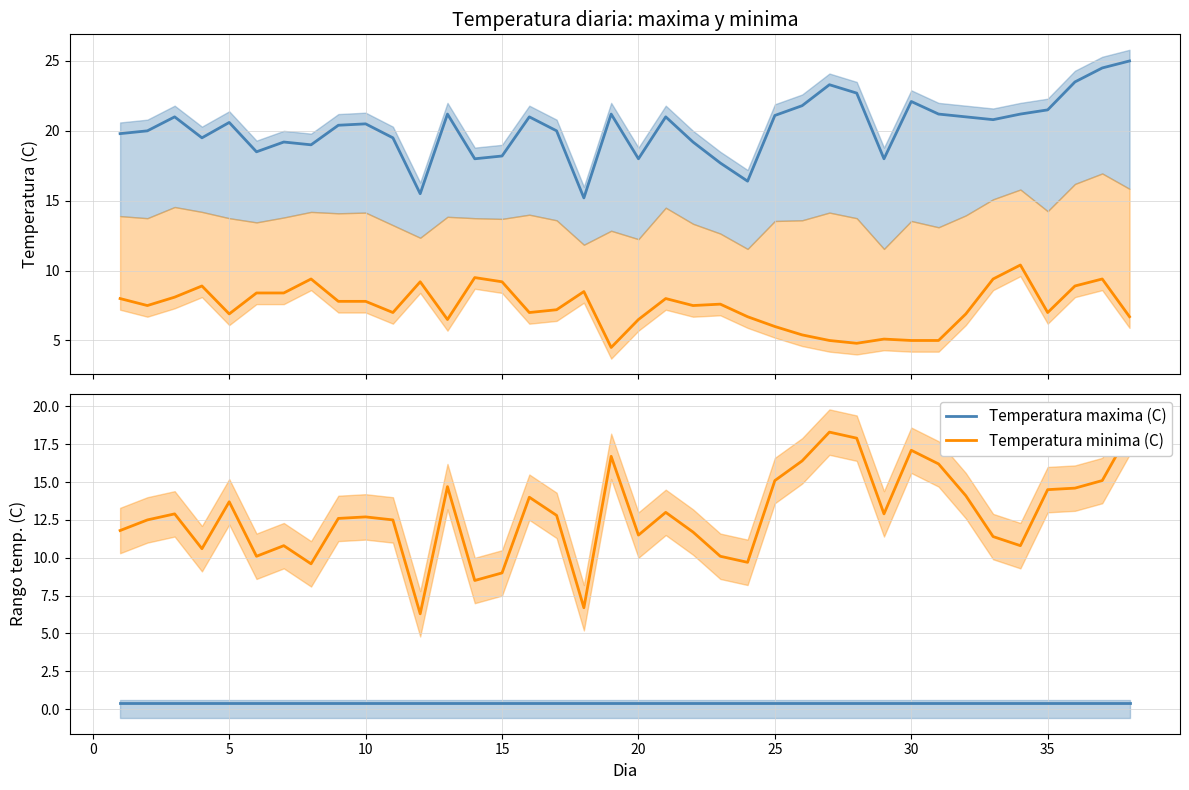

Reading right to left, extract all data points from this chart.

Temperatura maxima (C): 38=25.0	37=24.5	36=23.5	35=21.5	34=21.2	33=20.8	32=21.0	31=21.2	30=22.1	29=18.0	28=22.7	27=23.3	26=21.8	25=21.1	24=16.4	23=17.7	22=19.2	21=21.0	20=18.0	19=21.2	18=15.2	17=20.0	16=21.0	15=18.2	14=18.0	13=21.2	12=15.5	11=19.5	10=20.5	9=20.4	8=19.0	7=19.2	6=18.5	5=20.6	4=19.5	3=21.0	2=20.0	1=19.8
Temperatura minima (C): 38=6.7	37=9.4	36=8.9	35=7.0	34=10.4	33=9.4	32=6.9	31=5.0	30=5.0	29=5.1	28=4.8	27=5.0	26=5.4	25=6.0	24=6.7	23=7.6	22=7.5	21=8.0	20=6.5	19=4.5	18=8.5	17=7.2	16=7.0	15=9.2	14=9.5	13=6.5	12=9.2	11=7.0	10=7.8	9=7.8	8=9.4	7=8.4	6=8.4	5=6.9	4=8.9	3=8.1	2=7.5	1=8.0